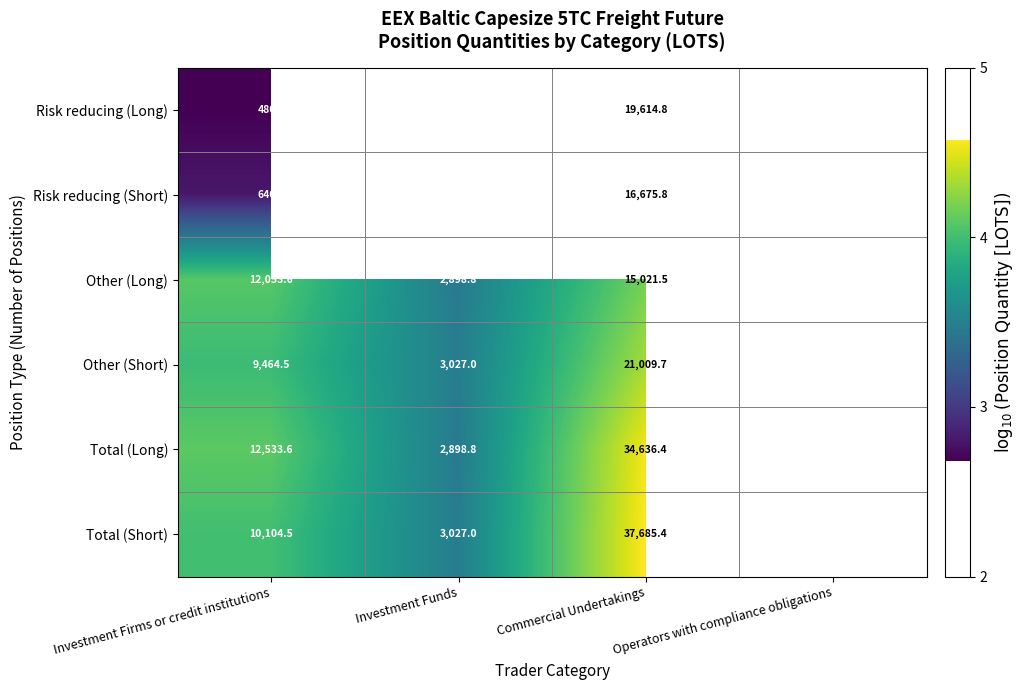

True or false: Total (Short) has a value of 4674.6 at Investment Funds.

False